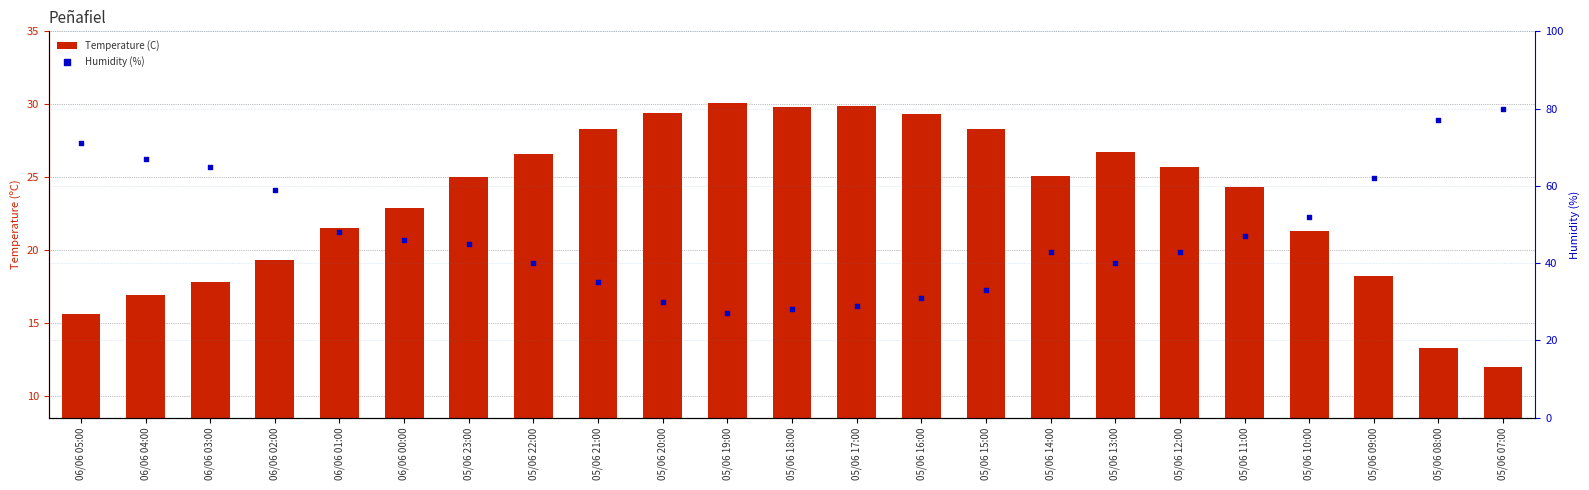

What are all the series names shown in the legend?

Temperature (C), Humidity (%)